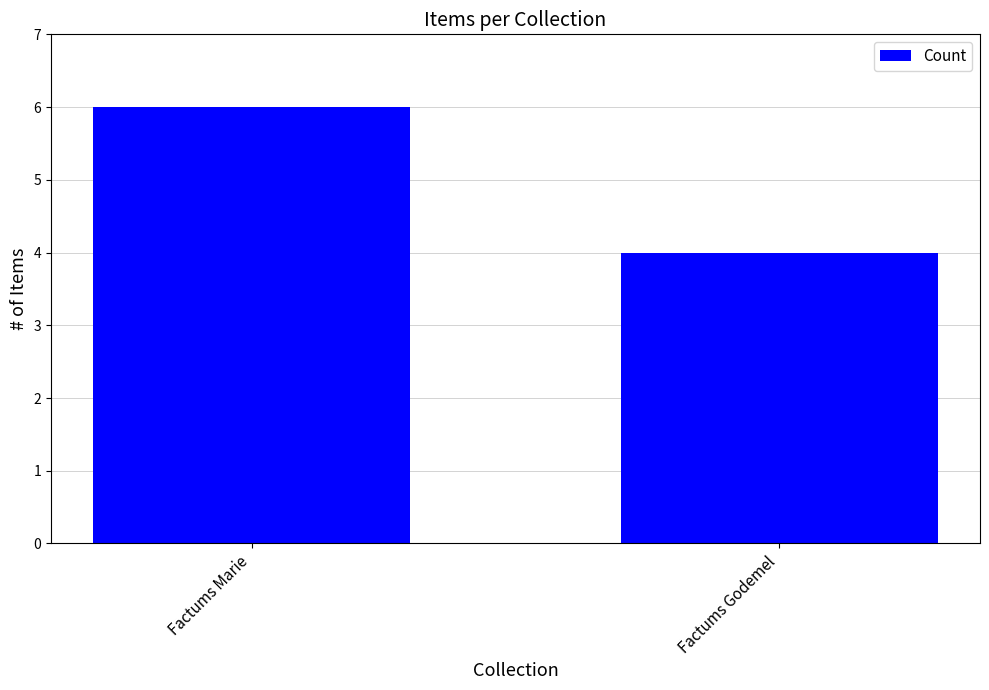

List the labels in order of value, largest first.

Factums Marie, Factums Godemel